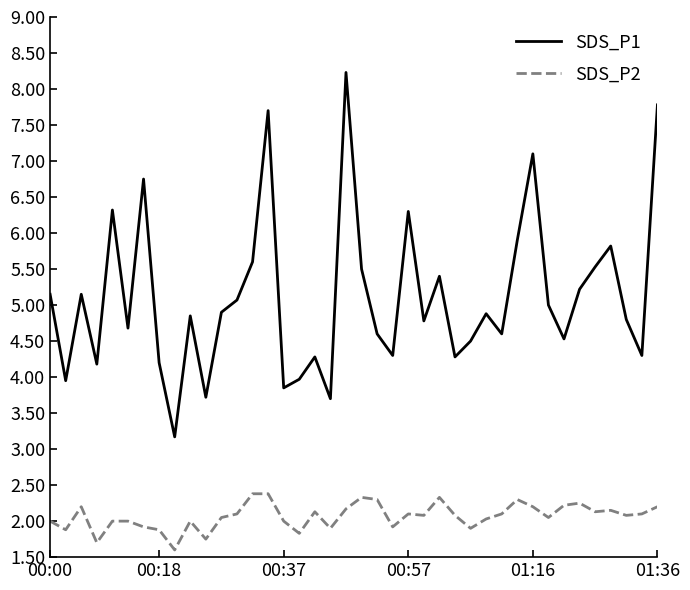

What is the minimum value for SDS_P2?

1.6